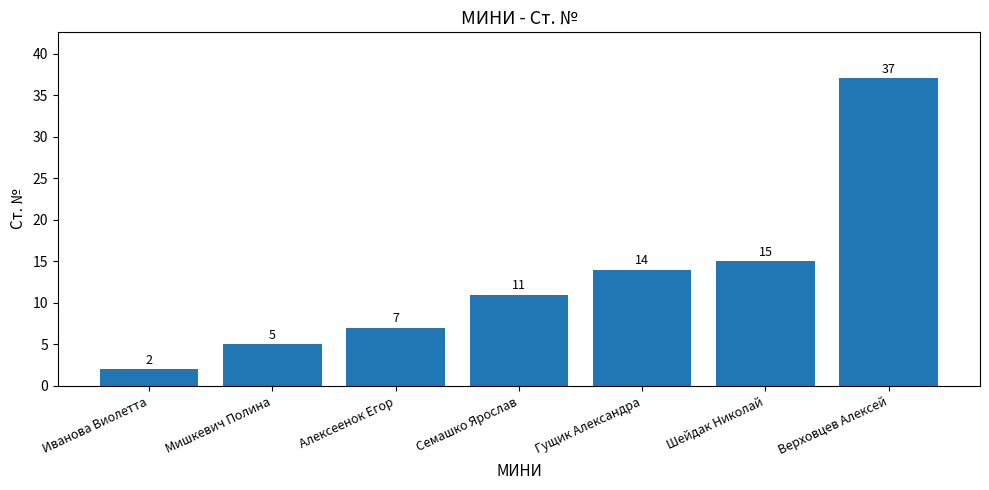

Reading left to right, what are all the values shown in this chart?

Иванова Виолетта=2	Мишкевич Полина=5	Алексеенок Егор=7	Семашко Ярослав=11	Гущик Александра=14	Шейдак Николай=15	Верховцев Алексей=37